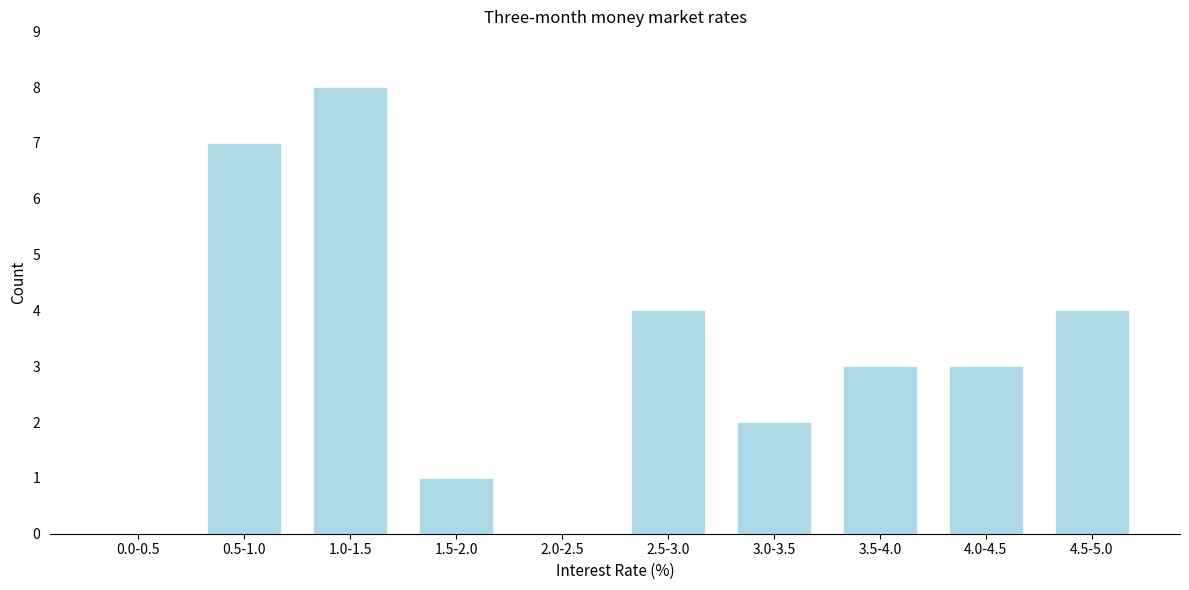

Reading right to left, list all the values displayed in this chart.

4.5-5.0=4	4.0-4.5=3	3.5-4.0=3	3.0-3.5=2	2.5-3.0=4	2.0-2.5=0	1.5-2.0=1	1.0-1.5=8	0.5-1.0=7	0.0-0.5=0